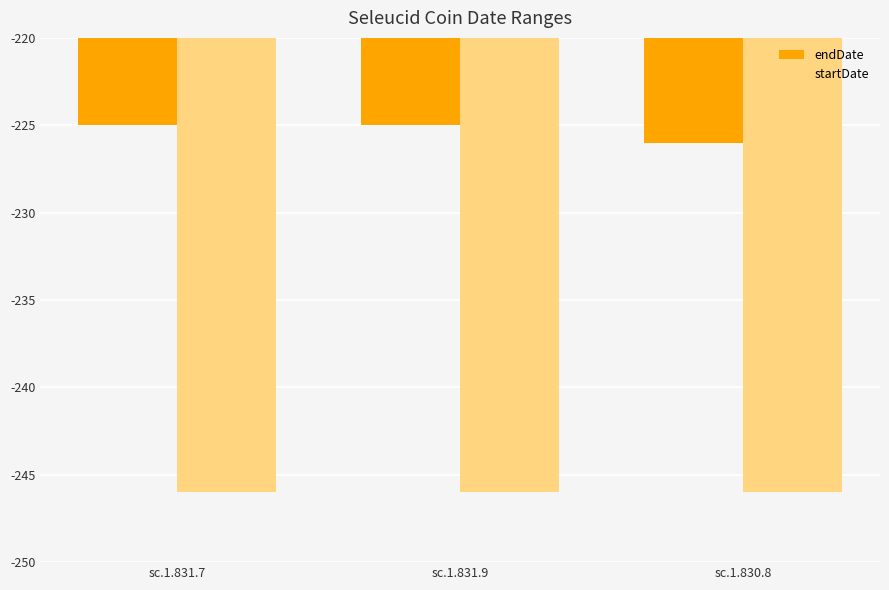

Where is startDate nearest to the value -246?

sc.1.831.7